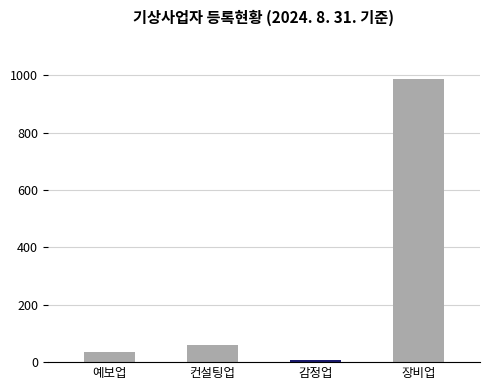

True or false: the data shows 1622 at 장비업.

False